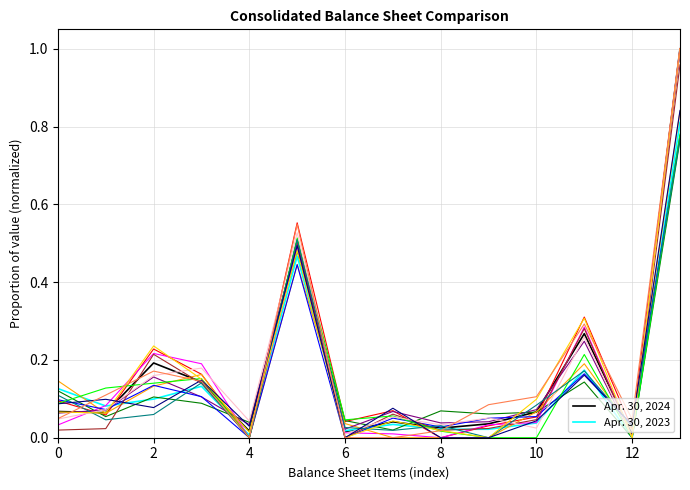

Which category has the highest value across all series?

13